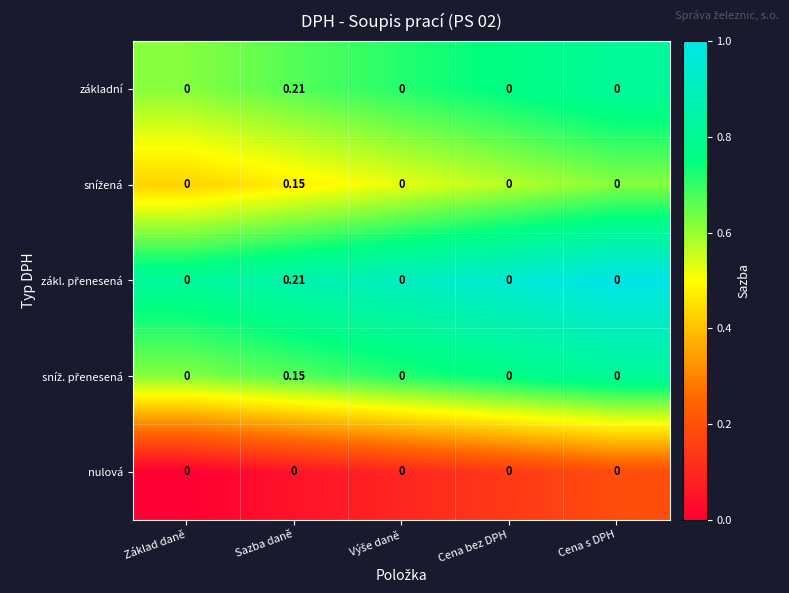

Which label corresponds to the largest value in the chart?

Sazba daně